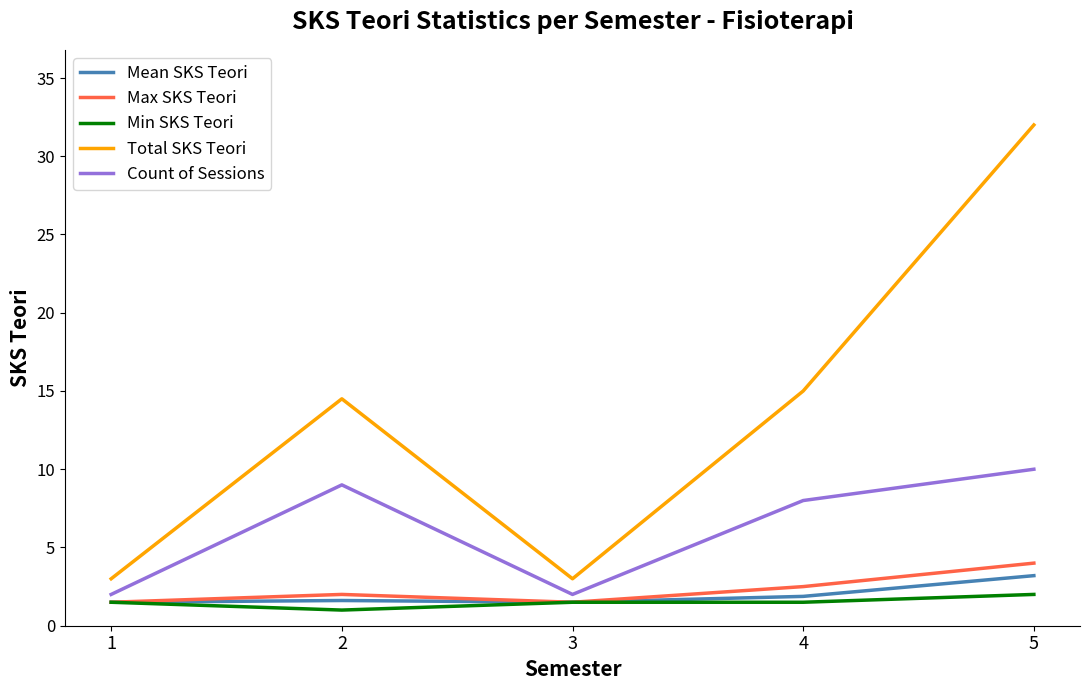

Is it true that Max SKS Teori equals 2.5 at 4?

True